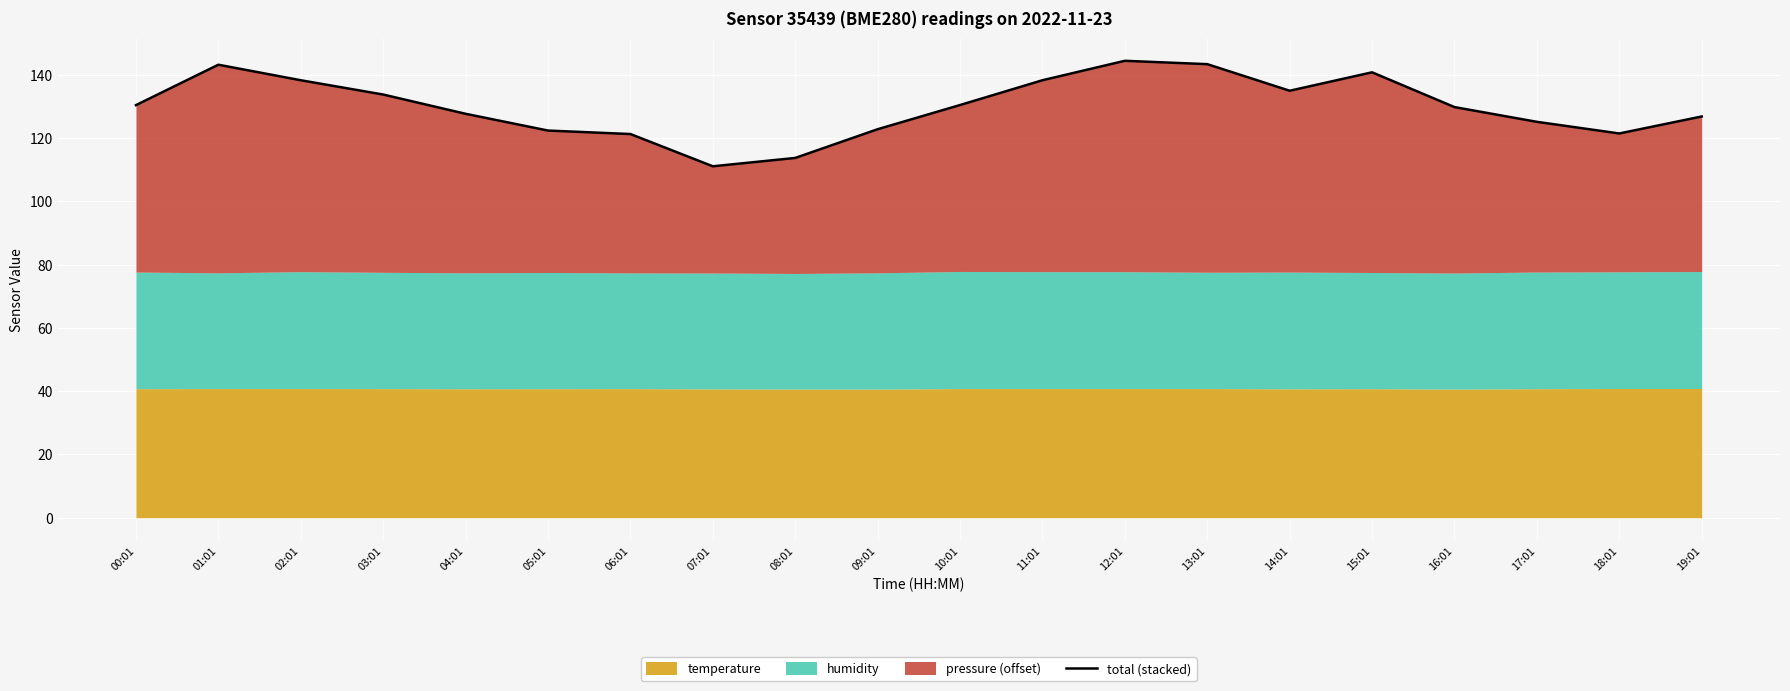

What is the average value?

130.1